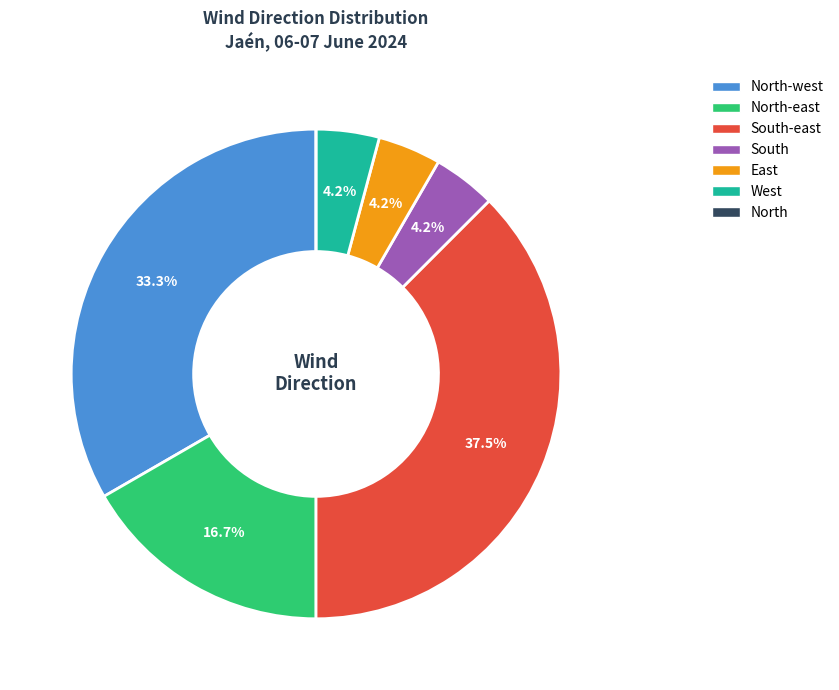

Is it true that West is 11% of the pie?

False